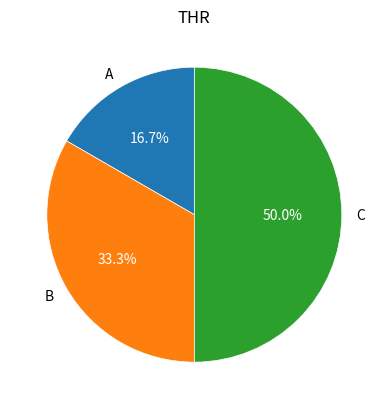

What is the ratio of the value at B to the value at A?

2.0